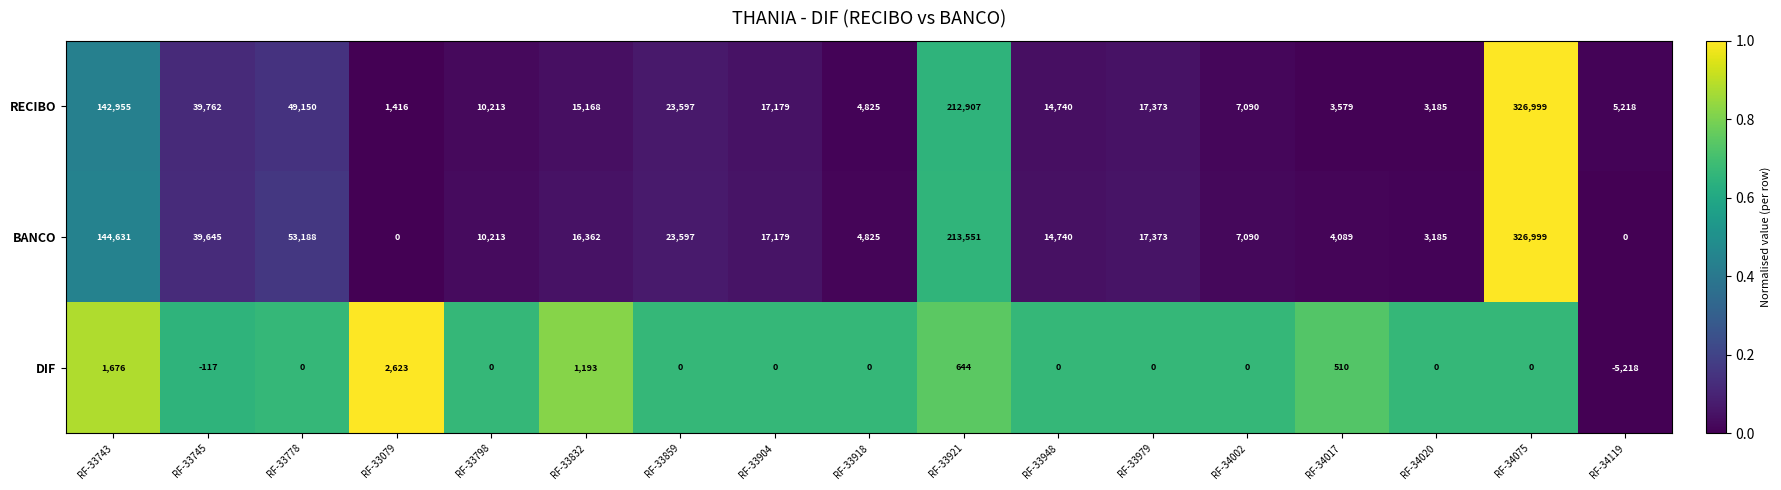

Where is BANCO nearest to the value 163499?

RF-33743